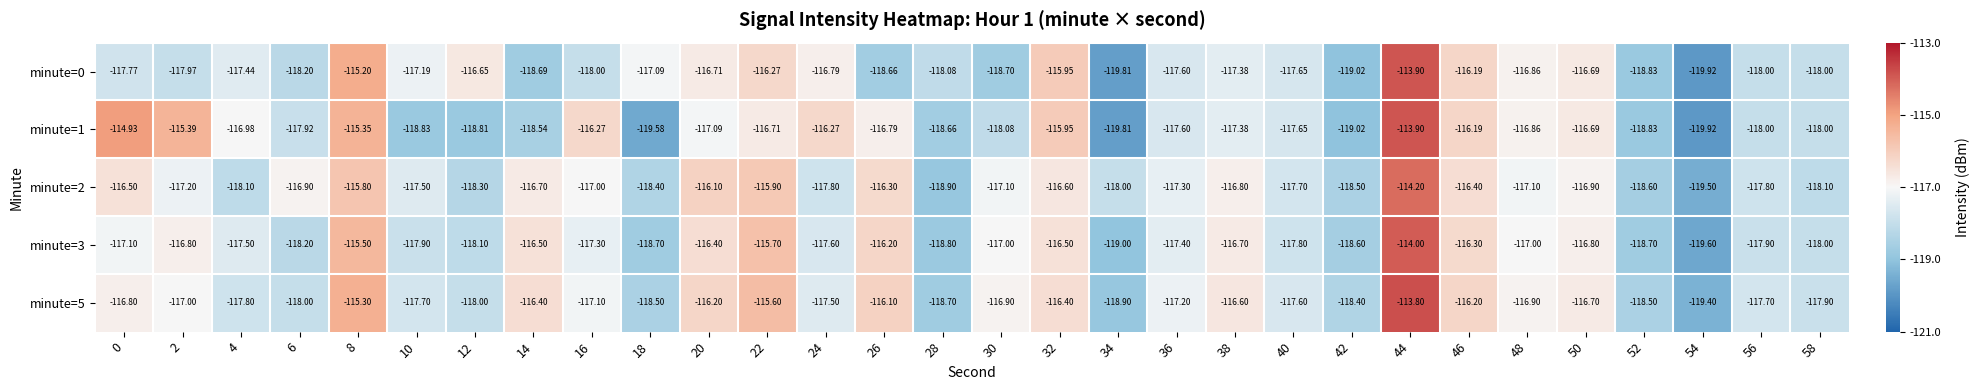

Reading left to right, list all the values displayed in this chart.

minute=0: 0=-117.8	2=-118.0	4=-117.4	6=-118.2	8=-115.2	10=-117.2	12=-116.7	14=-118.7	16=-118.0	18=-117.1	20=-116.7	22=-116.3	24=-116.8	26=-118.7	28=-118.1	30=-118.7	32=-116.0	34=-119.8	36=-117.6	38=-117.4	40=-117.7	42=-119.0	44=-113.9	46=-116.2	48=-116.9	50=-116.7	52=-118.8	54=-119.9	56=-118.0	58=-118.0
minute=1: 0=-114.9	2=-115.4	4=-117.0	6=-117.9	8=-115.3	10=-118.8	12=-118.8	14=-118.5	16=-116.3	18=-119.6	20=-117.1	22=-116.7	24=-116.3	26=-116.8	28=-118.7	30=-118.1	32=-116.0	34=-119.8	36=-117.6	38=-117.4	40=-117.7	42=-119.0	44=-113.9	46=-116.2	48=-116.9	50=-116.7	52=-118.8	54=-119.9	56=-118.0	58=-118.0
minute=2: 0=-116.5	2=-117.2	4=-118.1	6=-116.9	8=-115.8	10=-117.5	12=-118.3	14=-116.7	16=-117.0	18=-118.4	20=-116.1	22=-115.9	24=-117.8	26=-116.3	28=-118.9	30=-117.1	32=-116.6	34=-118.0	36=-117.3	38=-116.8	40=-117.7	42=-118.5	44=-114.2	46=-116.4	48=-117.1	50=-116.9	52=-118.6	54=-119.5	56=-117.8	58=-118.1
minute=3: 0=-117.1	2=-116.8	4=-117.5	6=-118.2	8=-115.5	10=-117.9	12=-118.1	14=-116.5	16=-117.3	18=-118.7	20=-116.4	22=-115.7	24=-117.6	26=-116.2	28=-118.8	30=-117.0	32=-116.5	34=-119.0	36=-117.4	38=-116.7	40=-117.8	42=-118.6	44=-114.0	46=-116.3	48=-117.0	50=-116.8	52=-118.7	54=-119.6	56=-117.9	58=-118.0
minute=5: 0=-116.8	2=-117.0	4=-117.8	6=-118.0	8=-115.3	10=-117.7	12=-118.0	14=-116.4	16=-117.1	18=-118.5	20=-116.2	22=-115.6	24=-117.5	26=-116.1	28=-118.7	30=-116.9	32=-116.4	34=-118.9	36=-117.2	38=-116.6	40=-117.6	42=-118.4	44=-113.8	46=-116.2	48=-116.9	50=-116.7	52=-118.5	54=-119.4	56=-117.7	58=-117.9